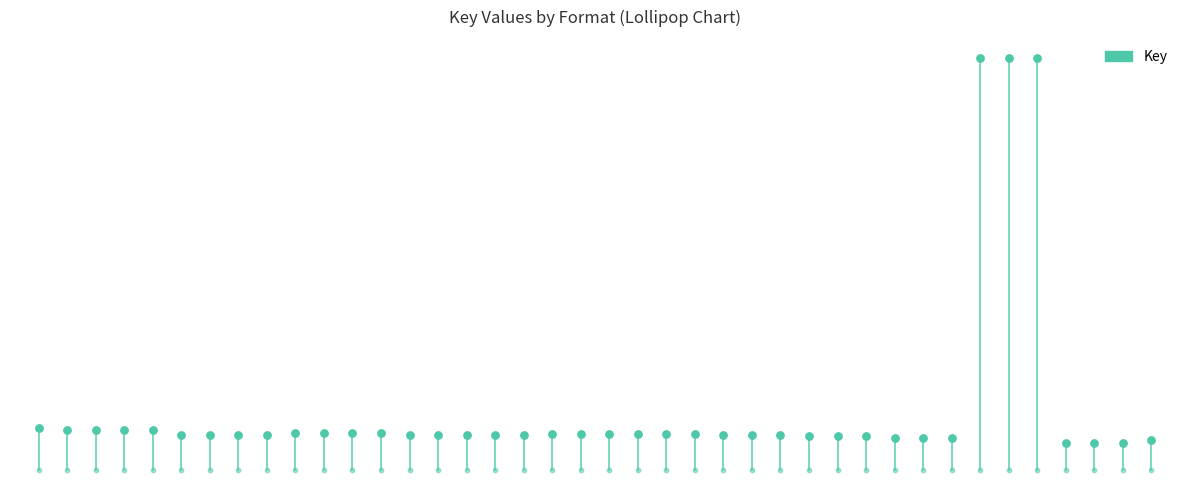

What is the ratio of the value at 12 to the value at 25?

1.1